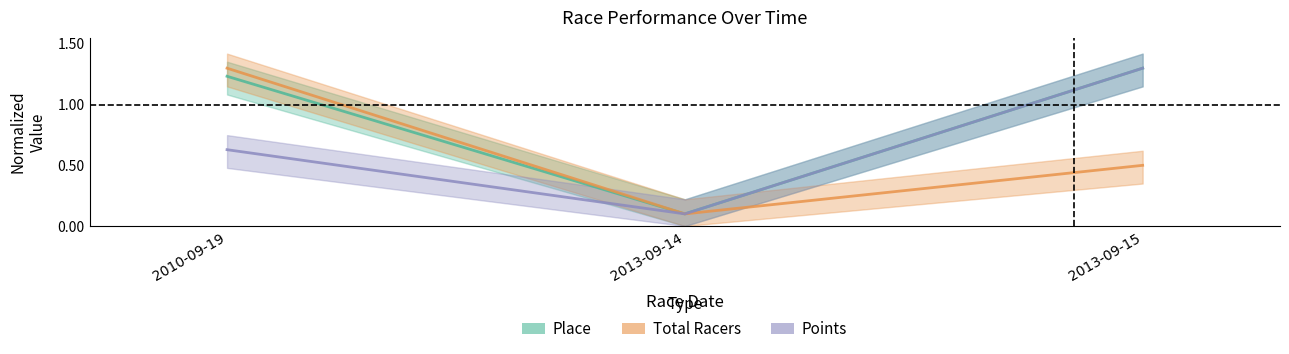

What is the difference between the second highest and minimum values in the Total Racers series?

0.4